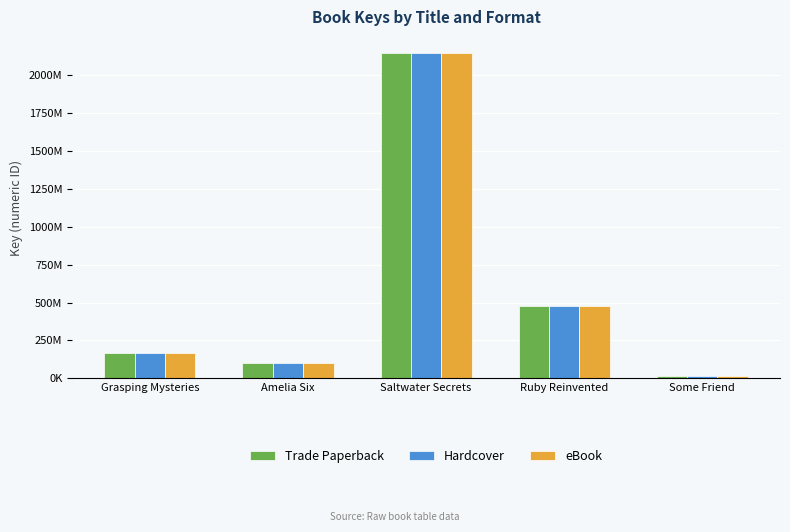

The value of Hardcover at Grasping Mysteries is 112258484. True or false?

False